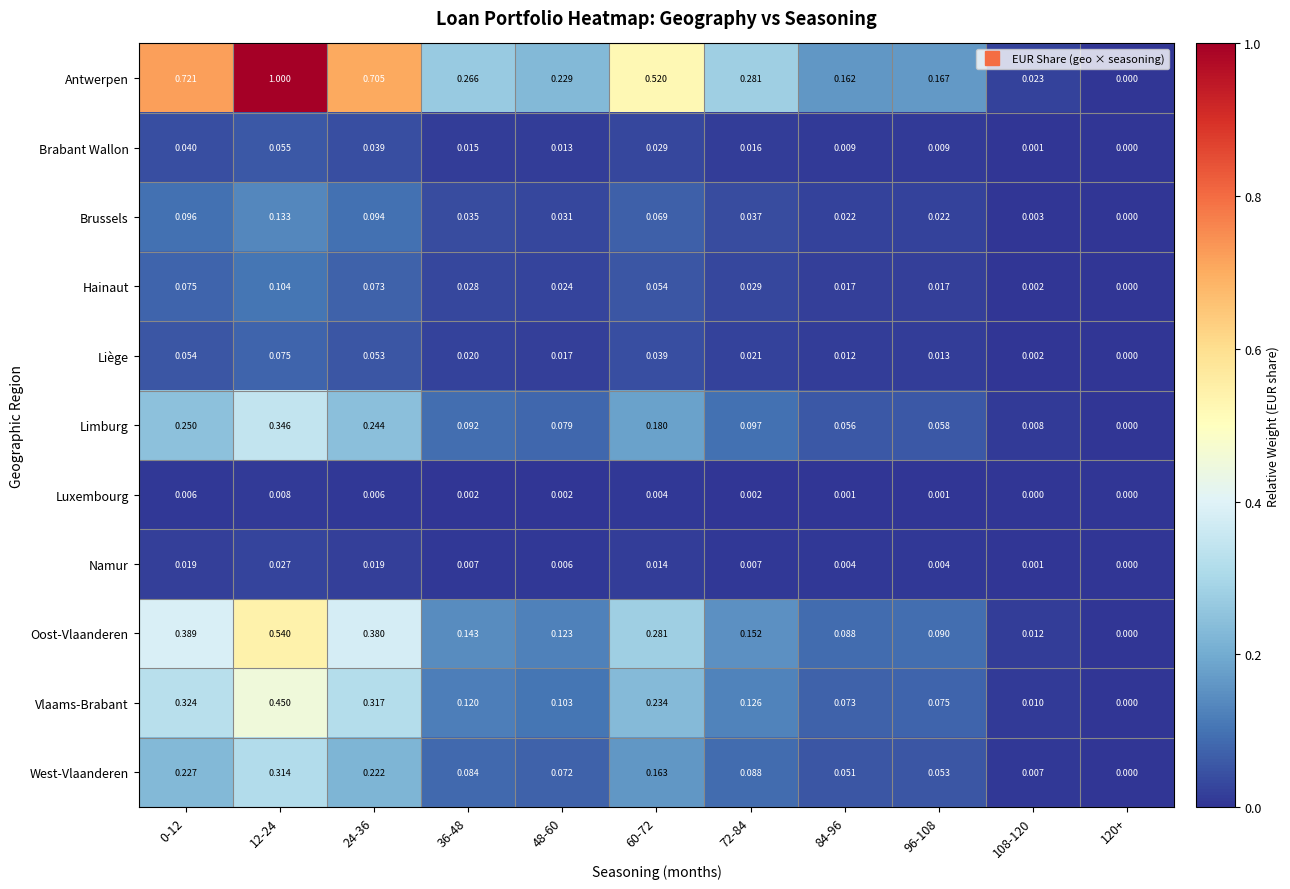

Between 24-36 and 96-108, which series saw the biggest shift?

Antwerpen